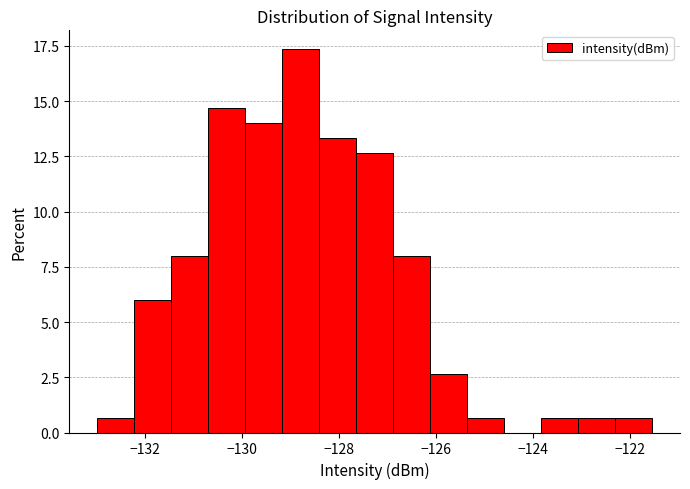

Around what value on the x-axis is the tallest bar? Give the approximate position of its centre, as read against the axis.

-128.8